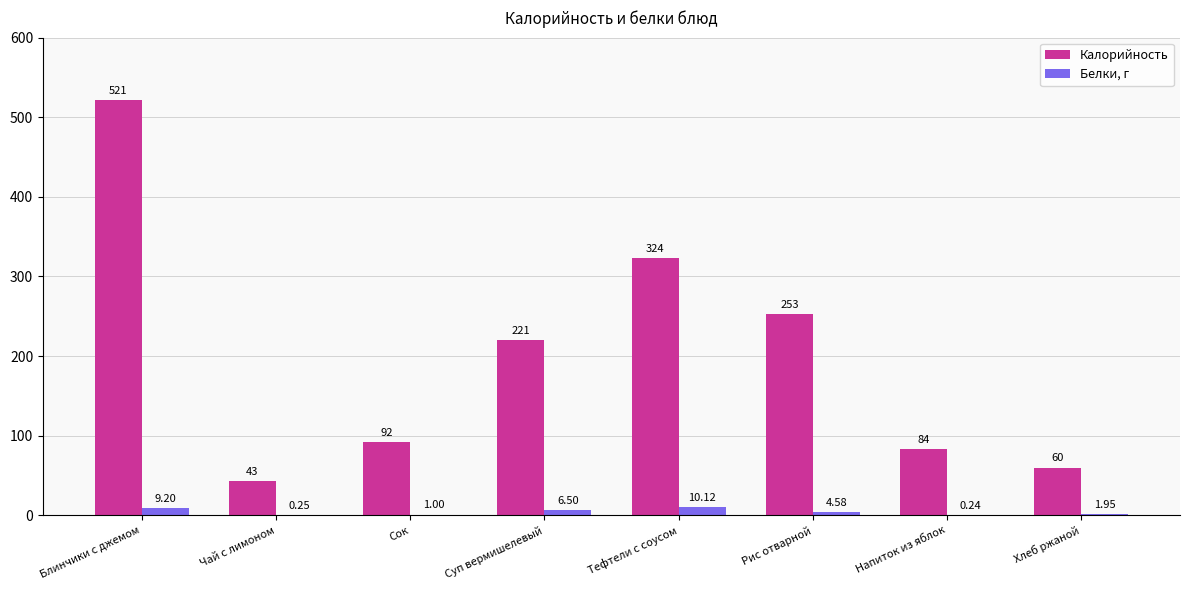

Count the number of categories in the chart.

8